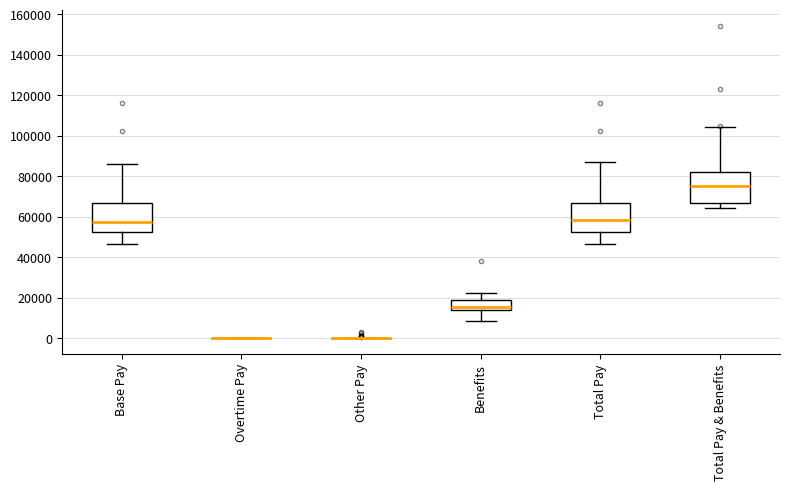

Reading left to right, transcribe this box plot: for each box, give where its median line is, the range the box spans, and where its two whiskers end, as read against the y-axis. The values are not printed on the chart, so give them approximately, as read against the axis.

Base Pay: median 58000, box 52000 to 66000, whiskers 46000 to 86000
Overtime Pay: box collapsed to a line at 0, whiskers 0 to 0
Other Pay: box collapsed to a line at 0, whiskers 0 to 0
Benefits: median 16000, box 14000 to 18000, whiskers 8000 to 22000
Total Pay: median 58000, box 52000 to 66000, whiskers 46000 to 86000
Total Pay & Benefits: median 76000, box 66000 to 82000, whiskers 64000 to 104000